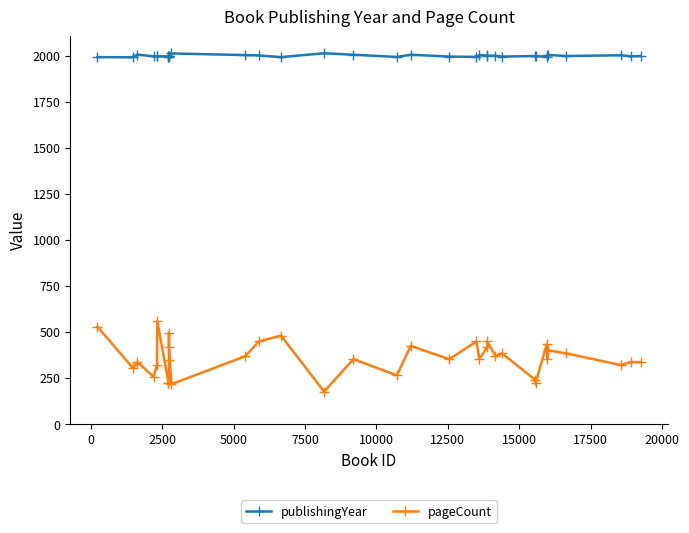

True or false: publishingYear has more than 1 points higher than both neighbors.

True